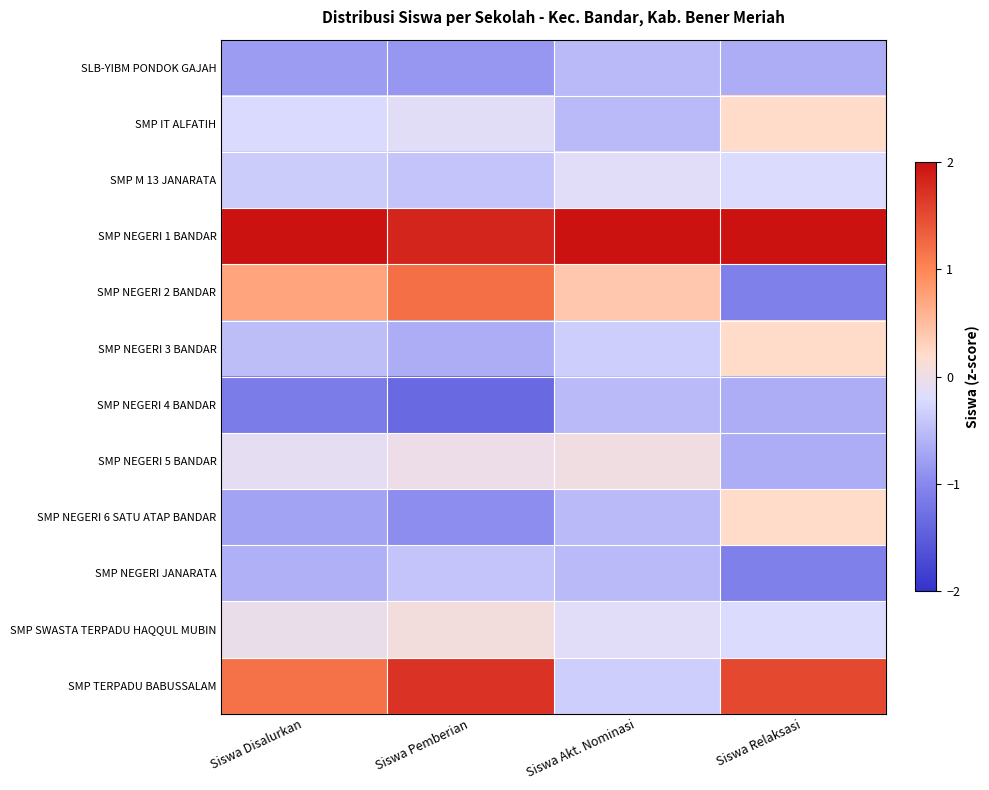

How many data points does each series have?

4